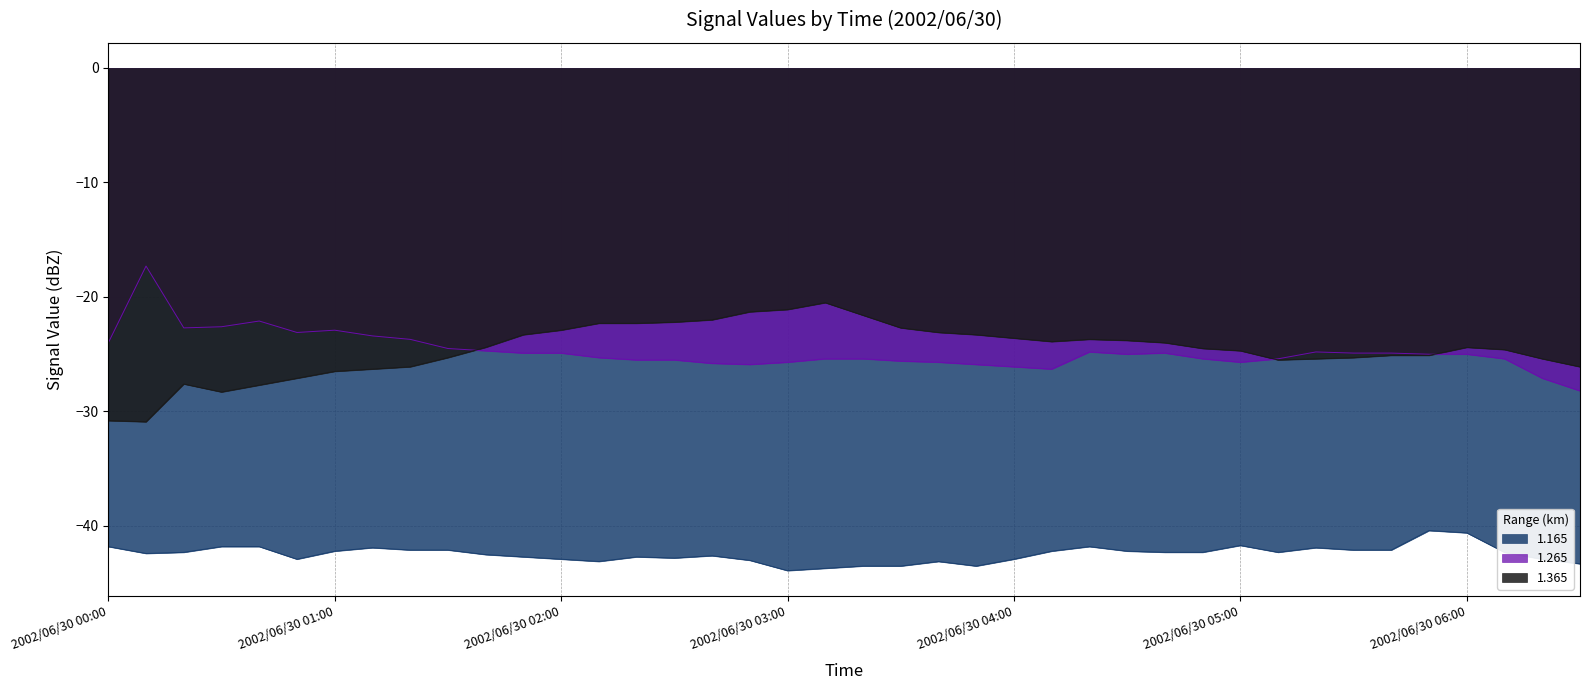

What are all the series names shown in the legend?

1.165, 1.265, 1.365